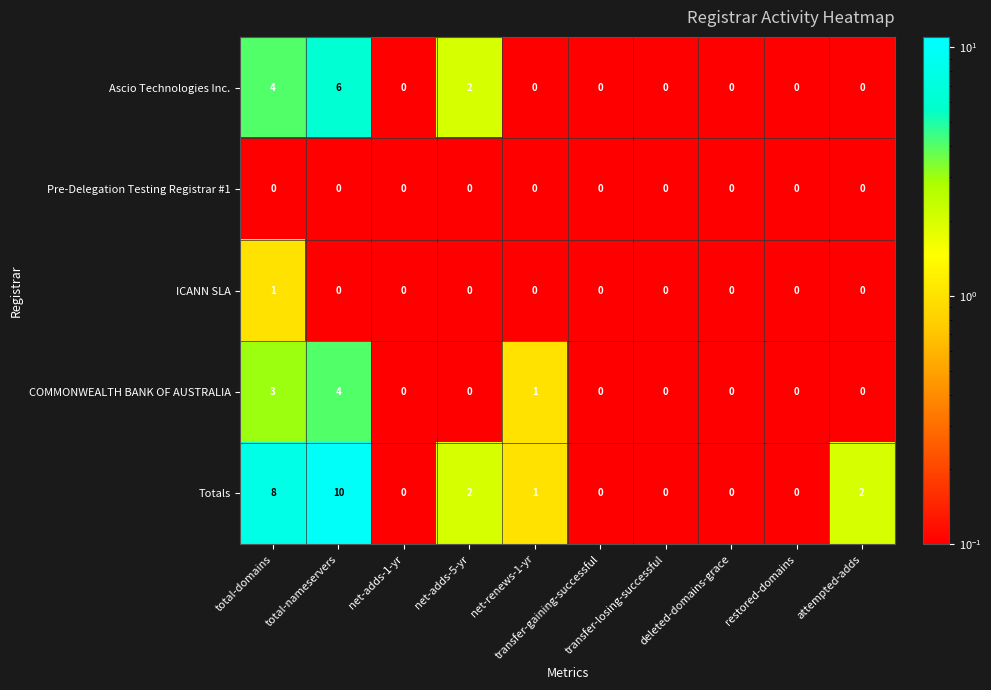

What is the maximum value shown in the chart?

10